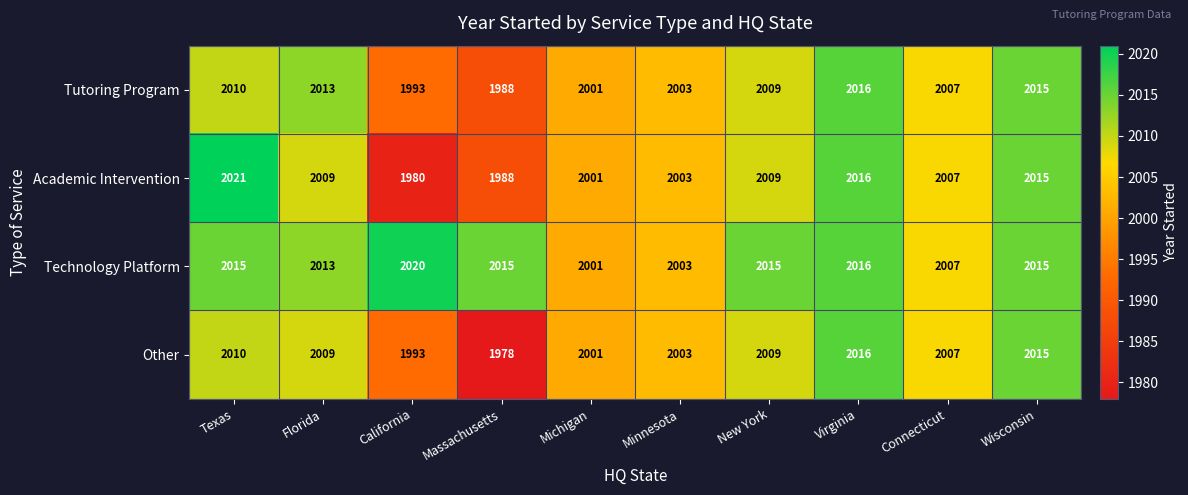

What is the sum of all Other values?

20041